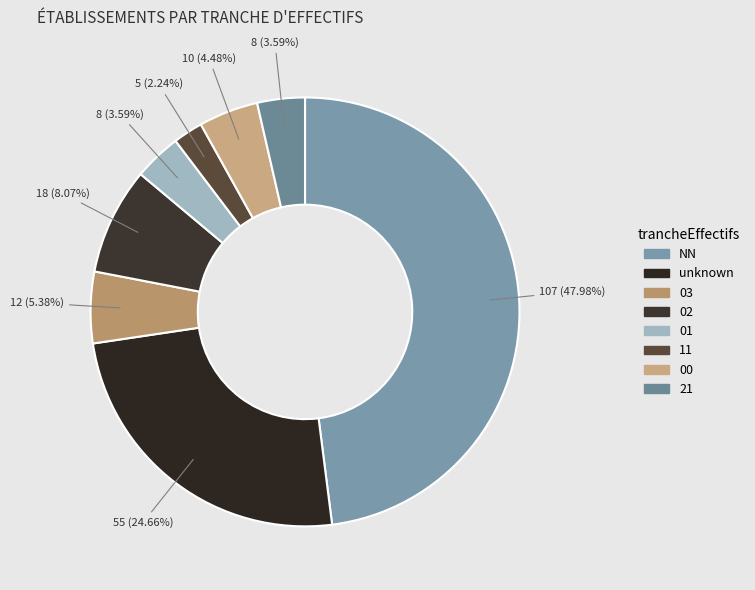

How many segments does this pie chart have?

8